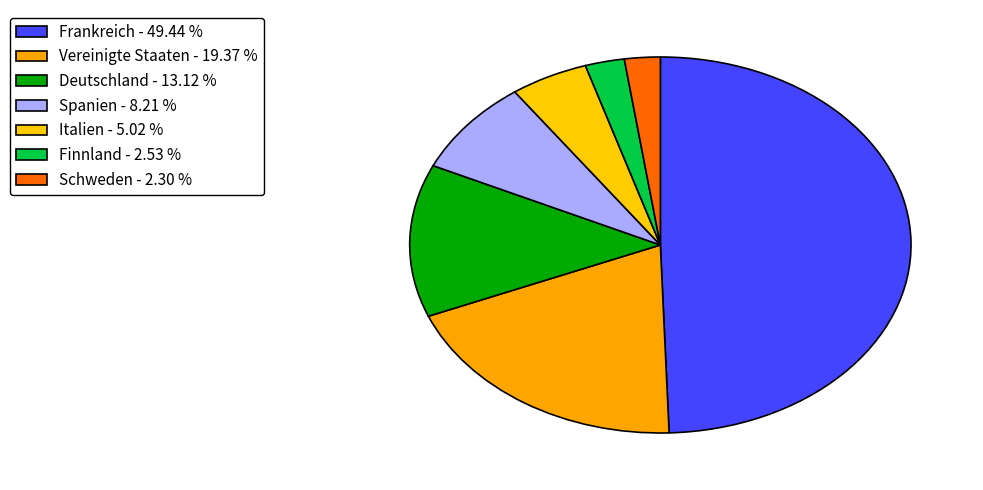

How many slices are in this pie chart?

7